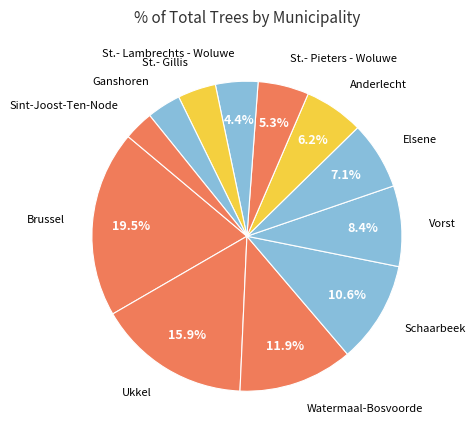

The Elsene slice represents 1% of the pie. True or false?

False